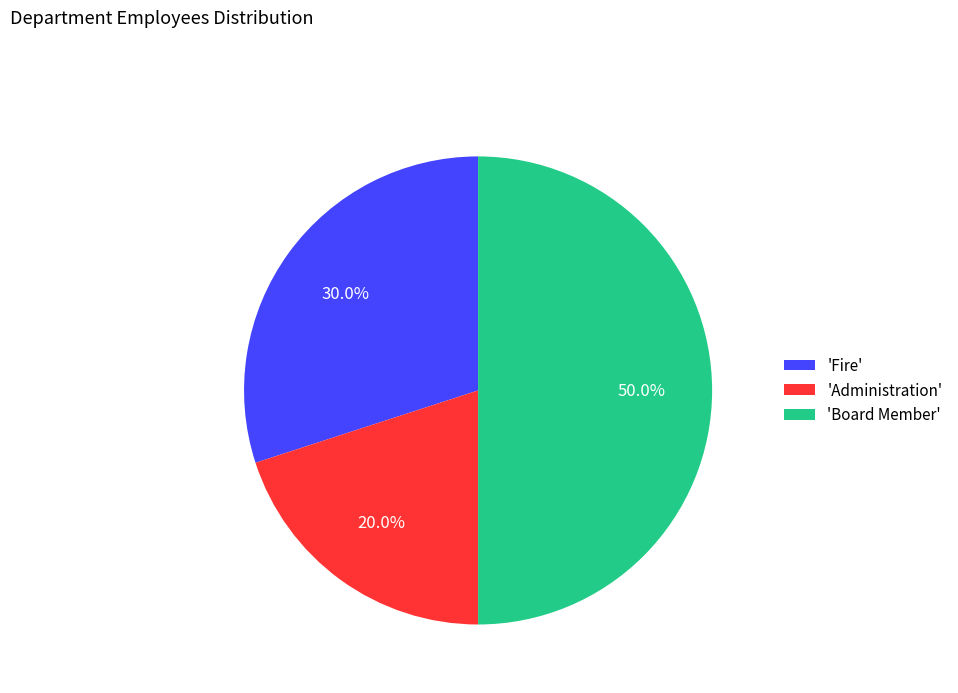

Count the number of slices in the pie.

3